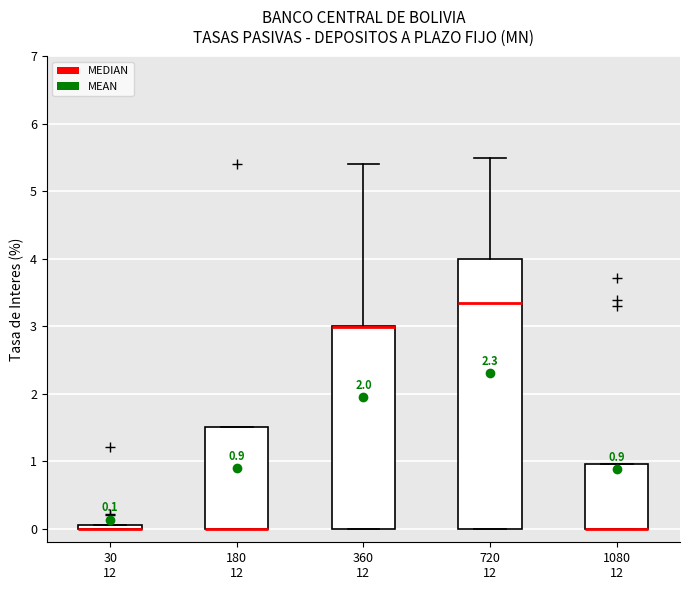

Comparing the boxes themselves (not the whiskers), which one is the tallest?

720 12